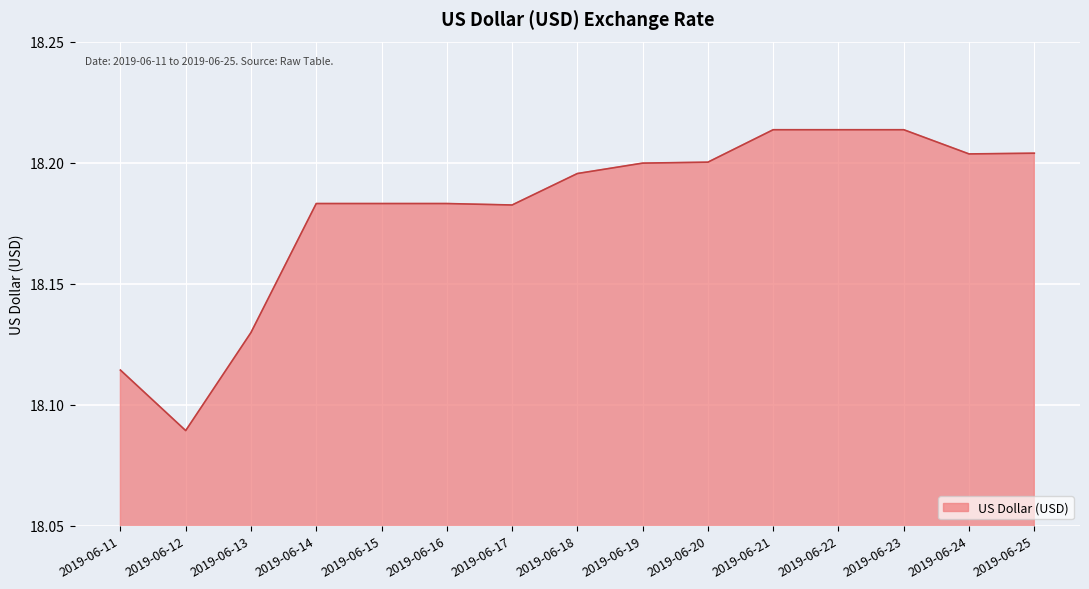

True or false: the data shows 18.2 at 2019-06-19.

True